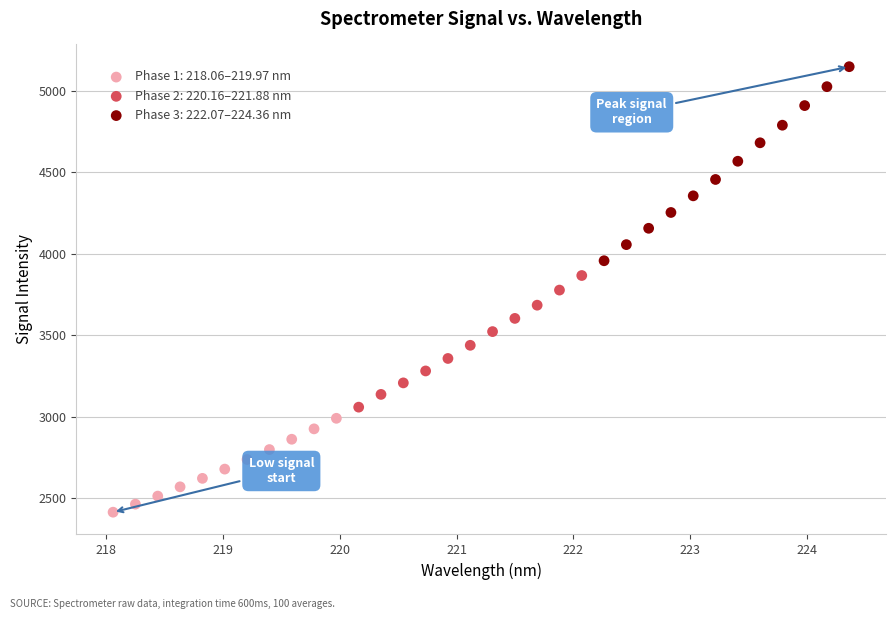

Which series contains the highest Y value?

Phase 3: 222.07–224.36 nm